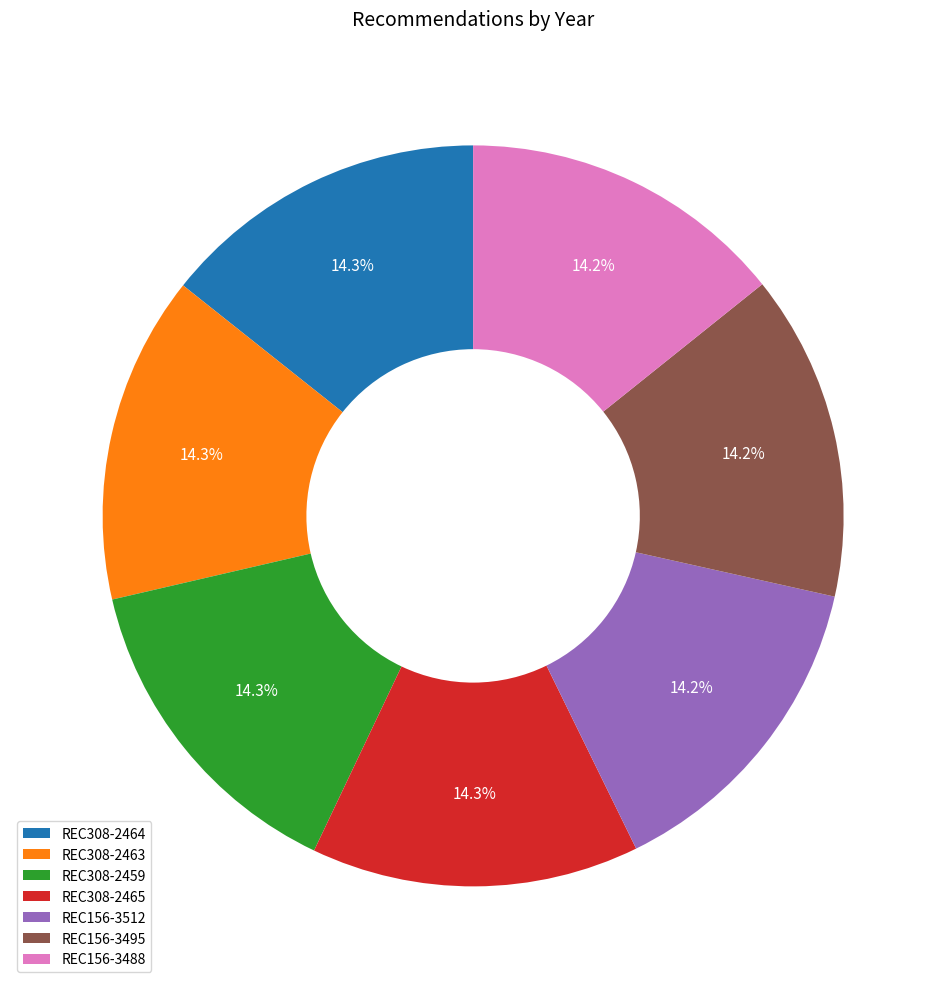

Is REC308-2465 the majority of the pie?

No